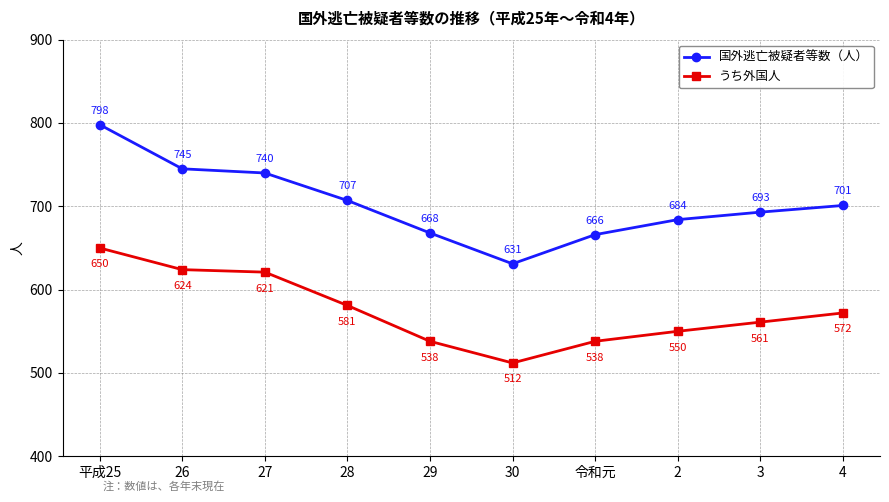

What is the lowest value of the うち外国人 series?

512